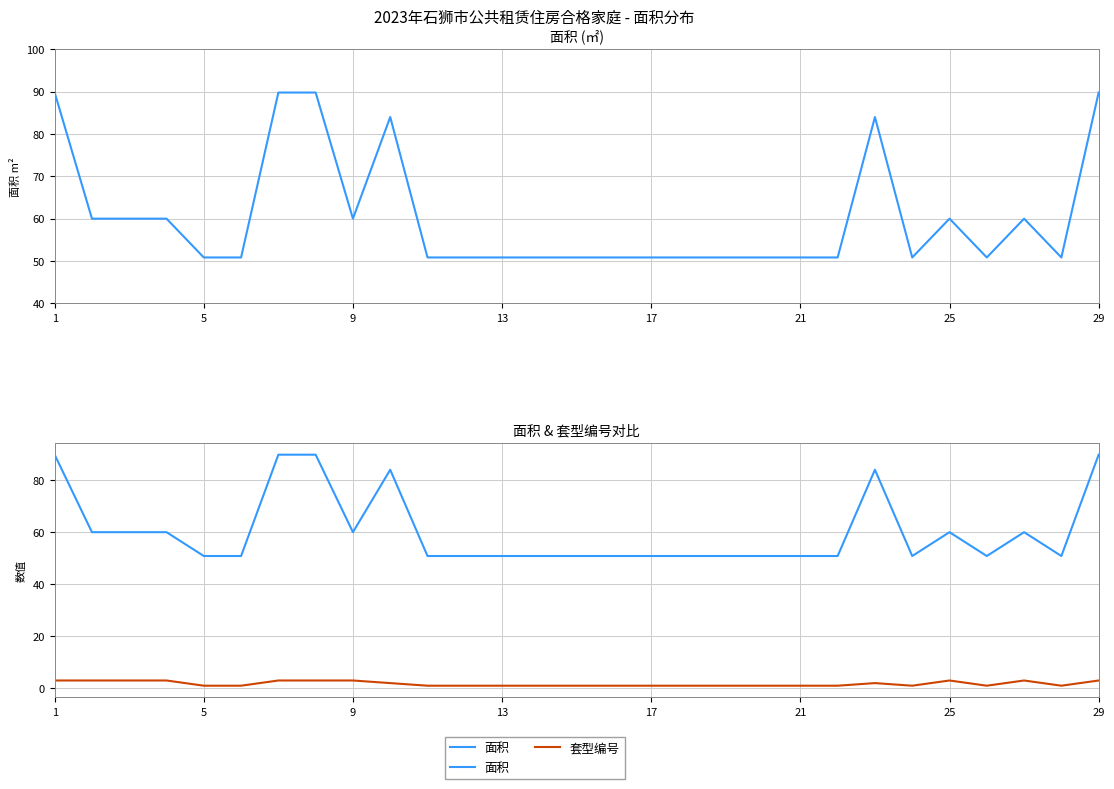

What is the highest value of the 面积 series?

89.8